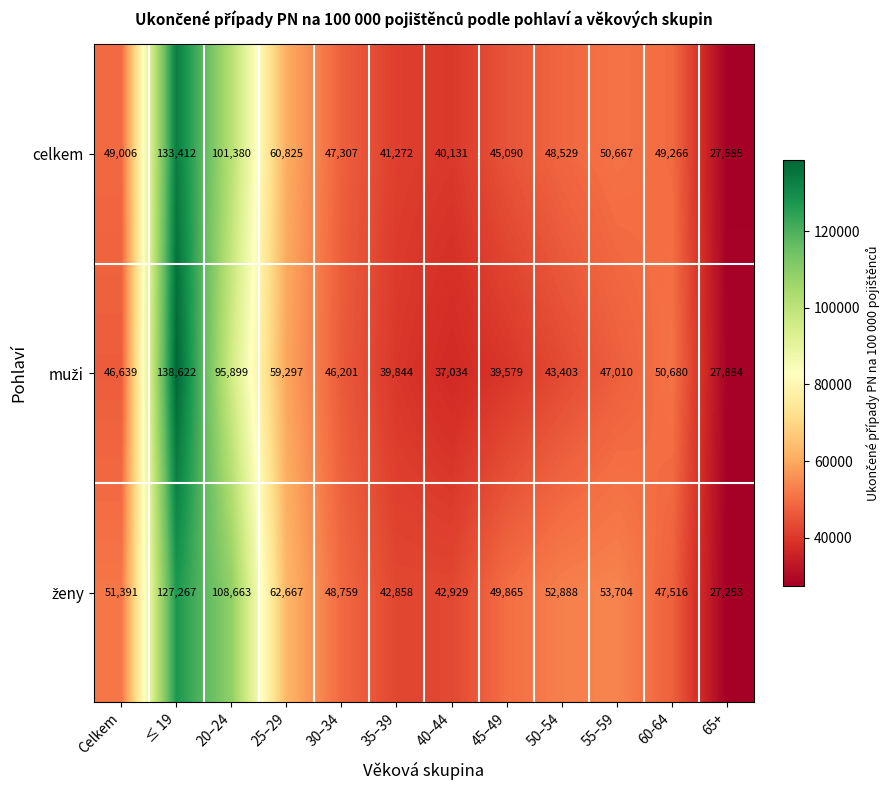

What is the approximate value of celkem at 50–54, to the nearest 10?

48530